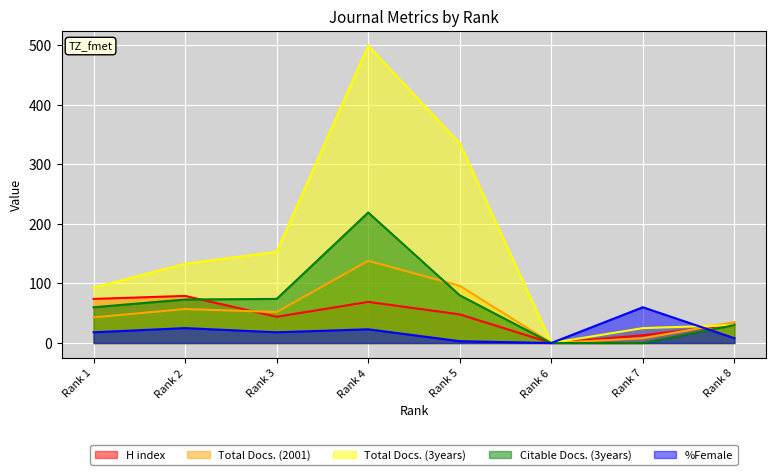

At how many categories does at least one series exceed 363?

1